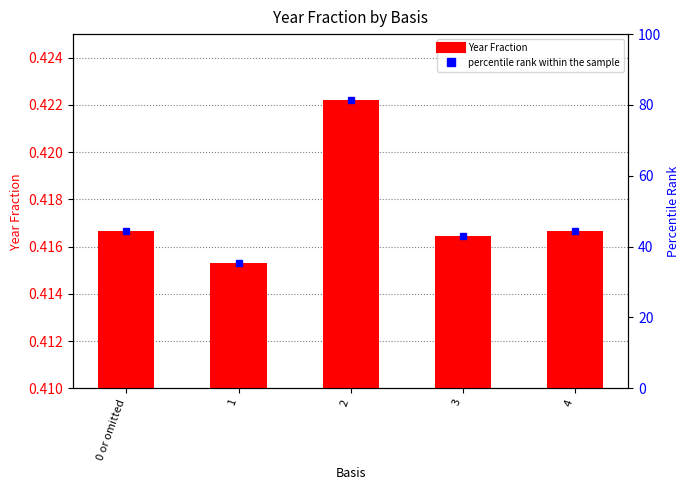

The chart shows a value of 0.7 at 1. True or false?

False